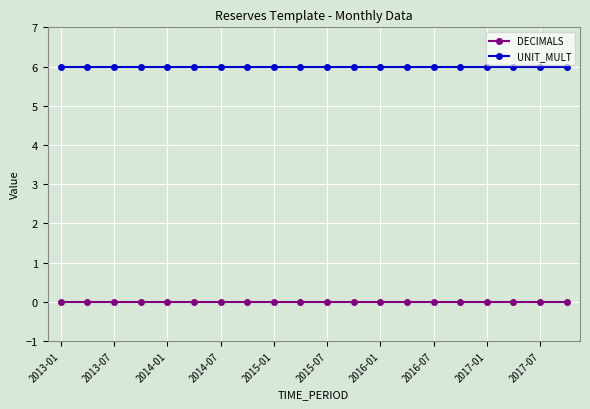

What is the value of the UNIT_MULT point at the 2nd from the left?

6